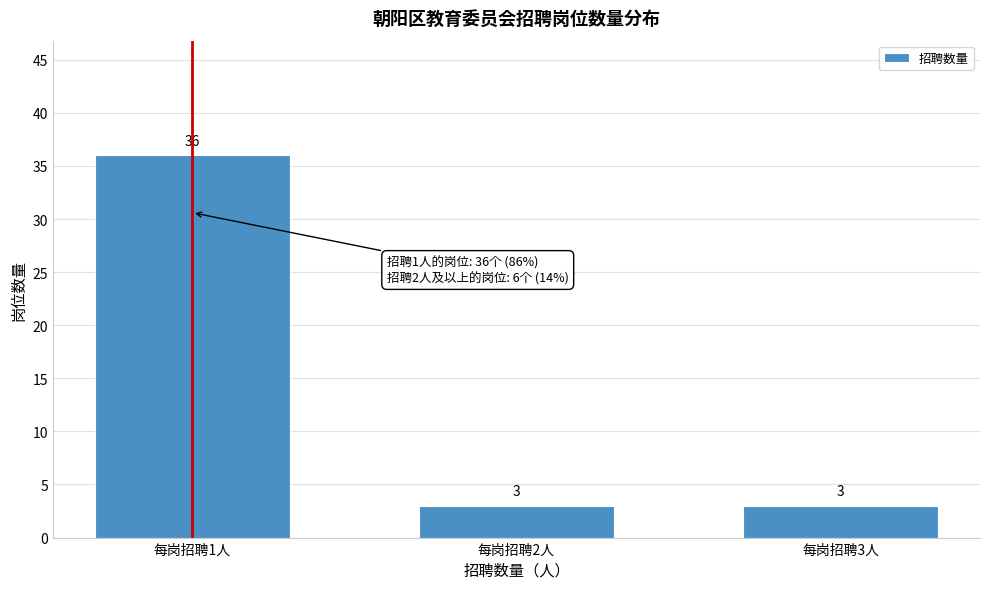

Reading right to left, what are all the values shown in this chart?

3	3	36